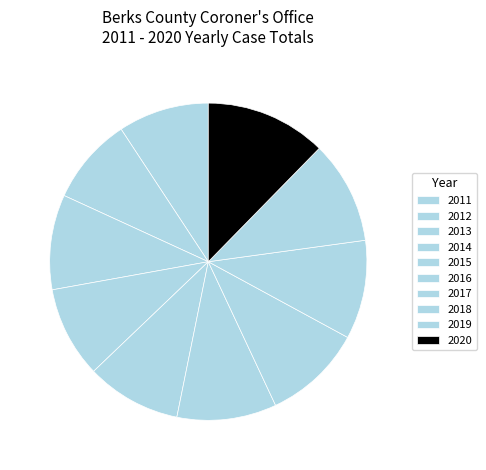

Is there a majority slice in this chart?

No